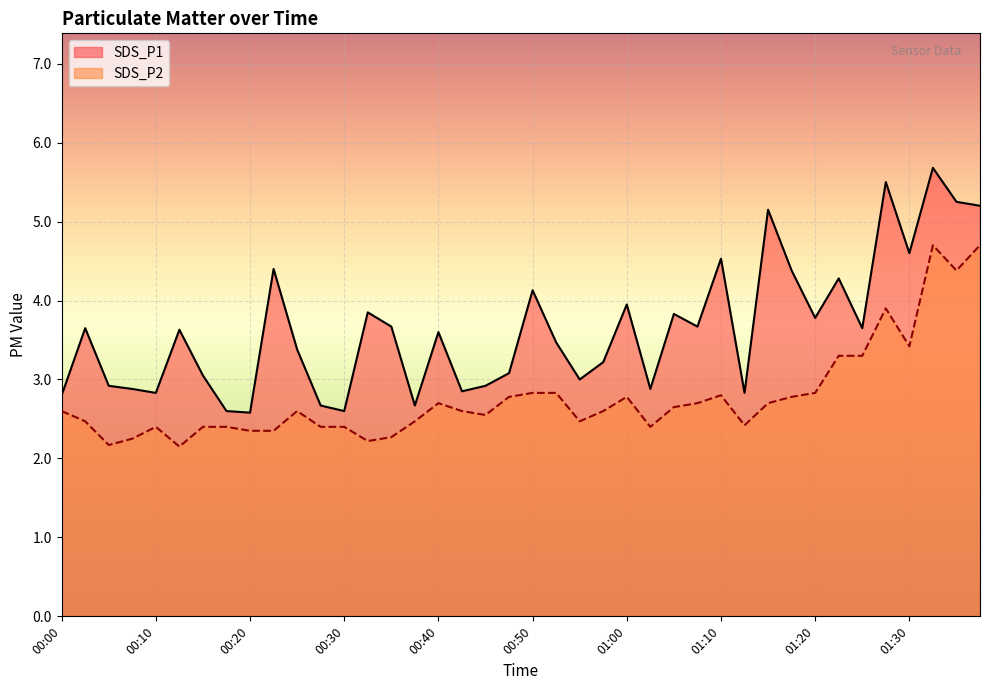

How many lines are shown in the chart?

2